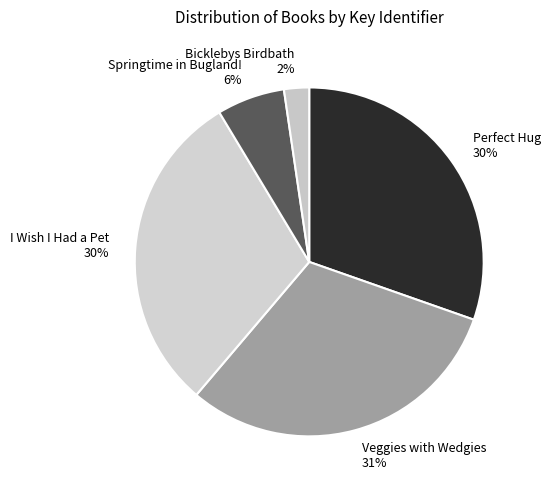

What is the ratio of the value at Bicklebys Birdbath to the value at I Wish I Had a Pet?

0.1